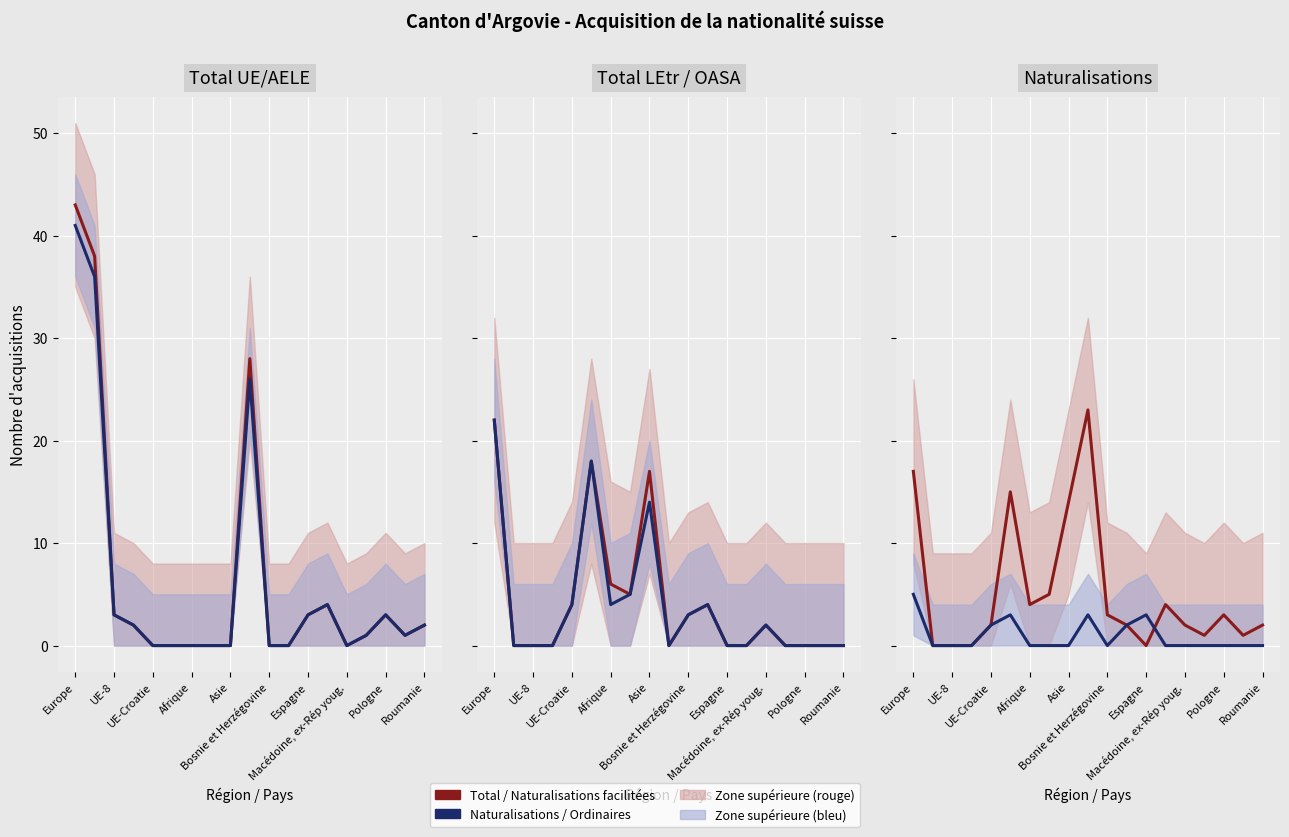

What is the difference between the second highest and second lowest values in the Série 2 (bleu) series?

3